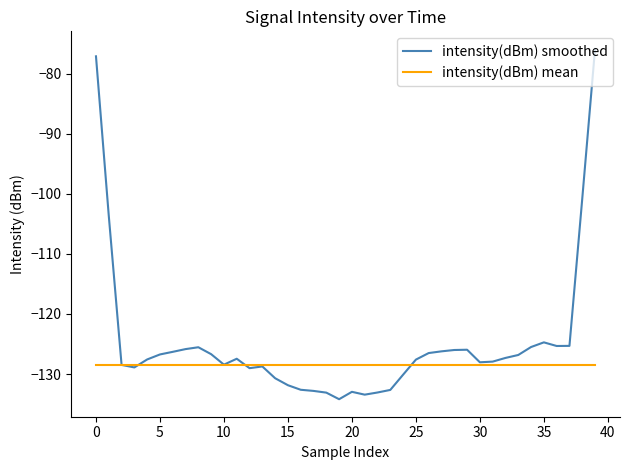

Which series has the widest spread of values?

intensity(dBm) smoothed